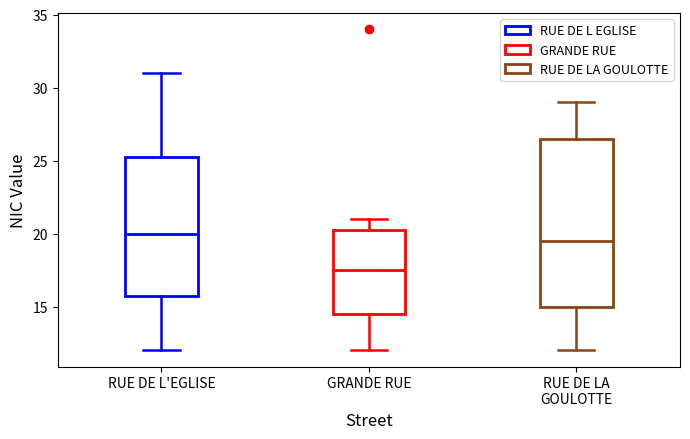

Reading left to right, read every box against the y-axis: the position of its median line, the range the box covers, and the ends of its whiskers. The values are not printed on the chart, so give them approximately, as read against the axis.

RUE DE L'EGLISE: median 20.0, box 16.0 to 25.5, whiskers 12.0 to 31.0
GRANDE RUE: median 17.5, box 14.5 to 20.5, whiskers 12.0 to 21.0
RUE DE LA GOULOTTE: median 19.5, box 15.0 to 26.5, whiskers 12.0 to 29.0